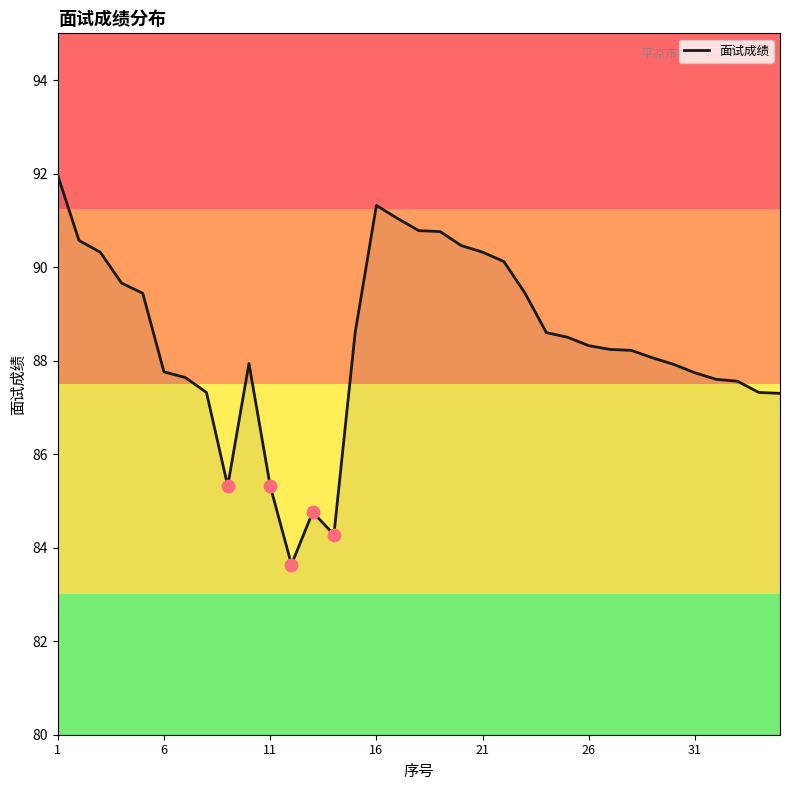

What is the maximum value shown in the chart?

92.0